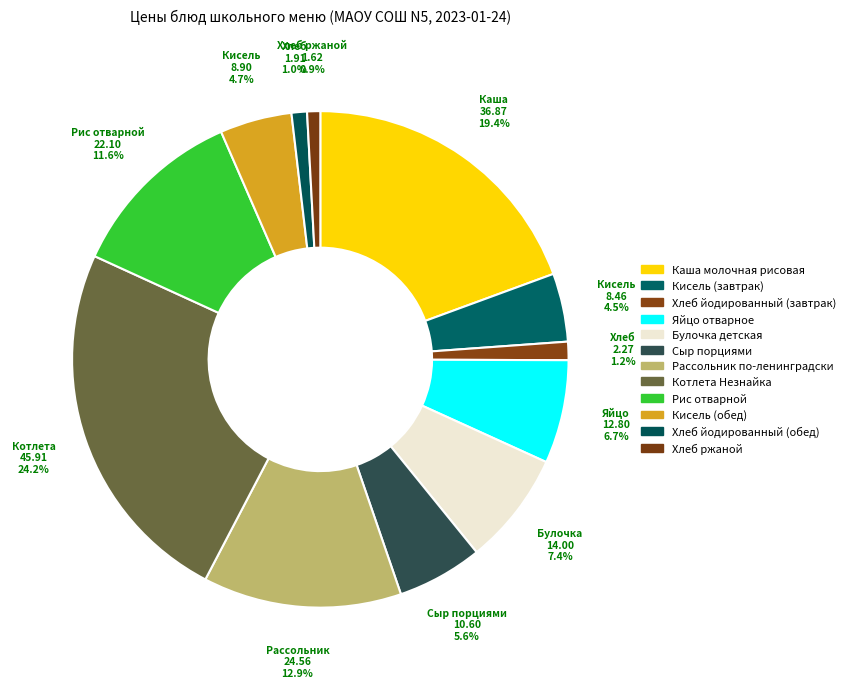

Which category has the biggest portion of the pie?

Котлета Незнайка